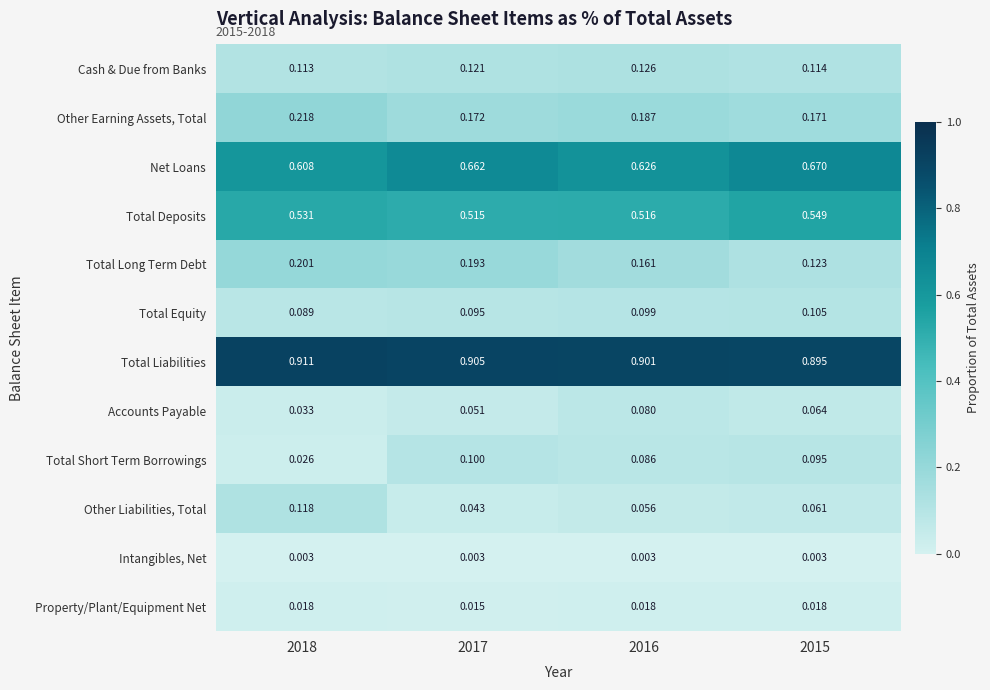

Which series changed the most between 2018 and 2017?

Other Liabilities, Total